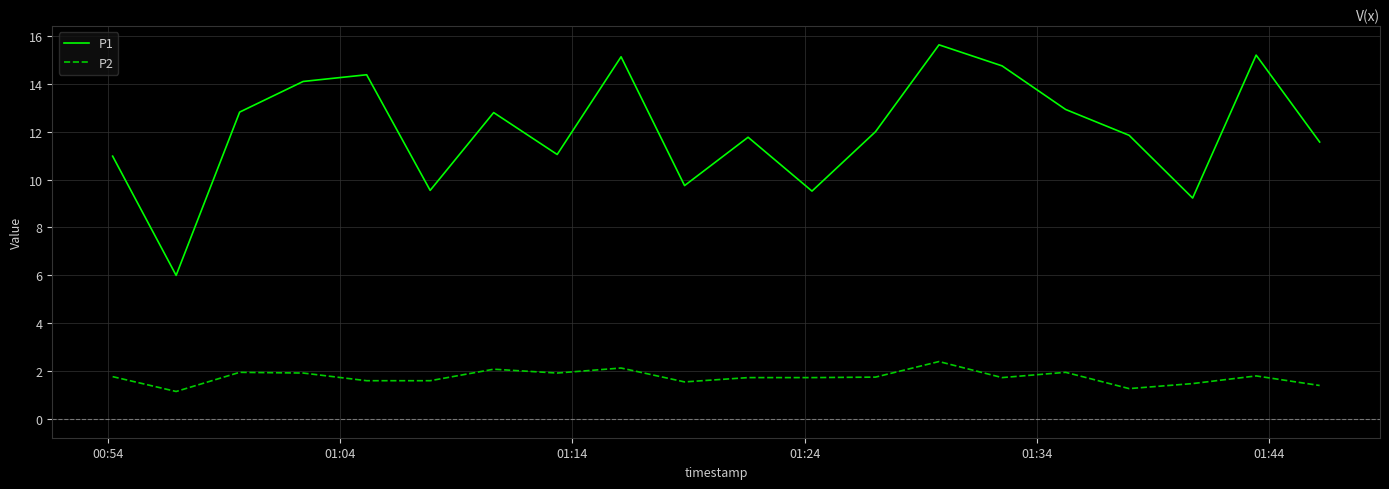

True or false: P2 and P1 intersect in this chart.

False